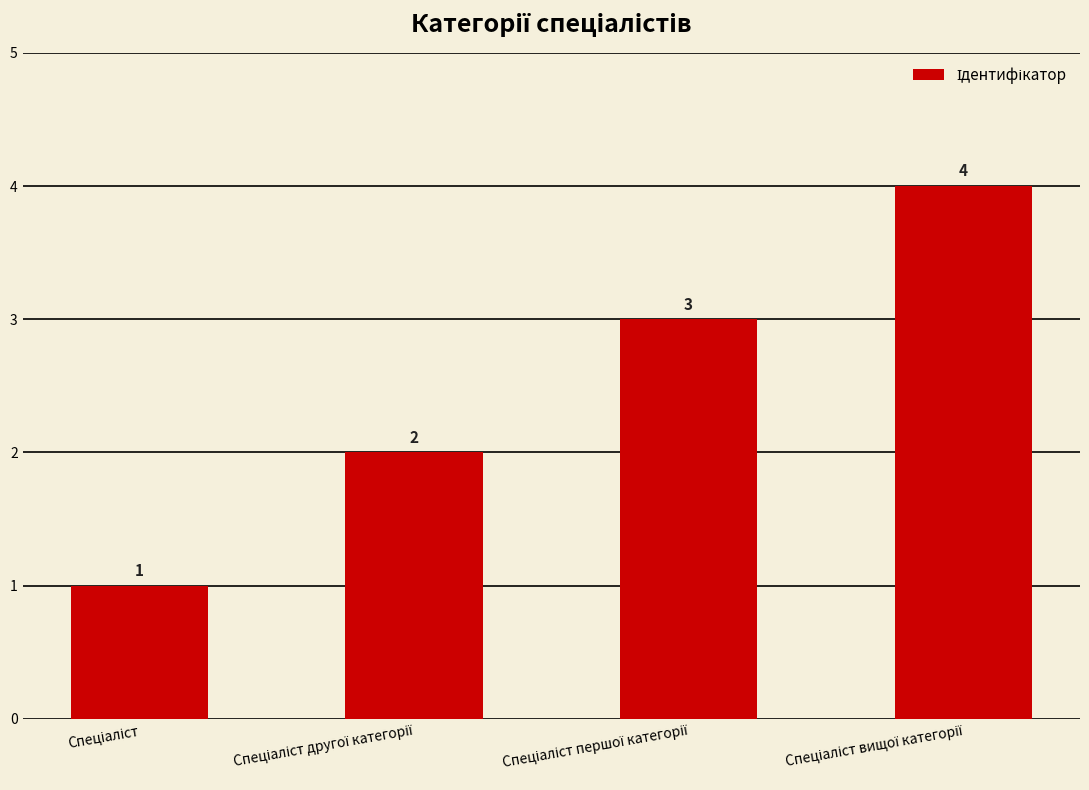

What is the value of the 2nd bar from the left?

2